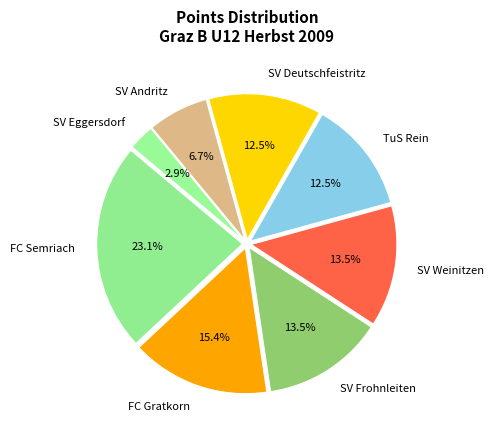

Which category has the biggest portion of the pie?

FC Semriach